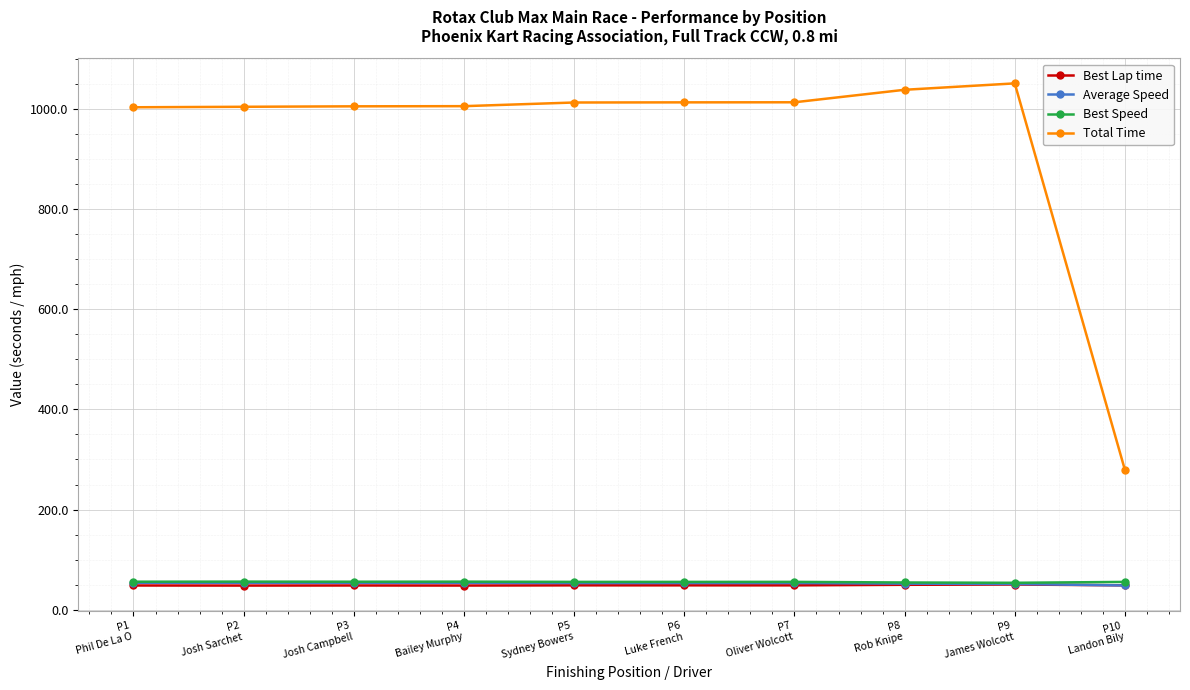

Which series has the largest range (max minus min)?

Total Time